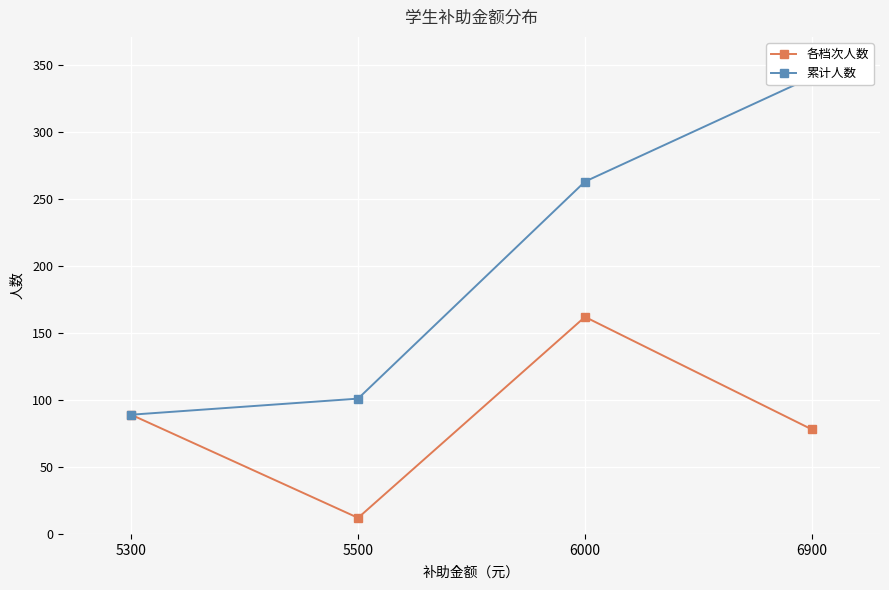

At how many categories does at least one series exceed 265?

1